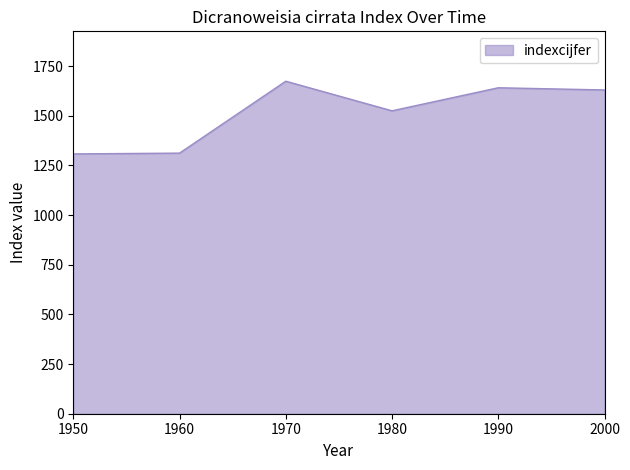

Which label corresponds to the largest value in the chart?

1970